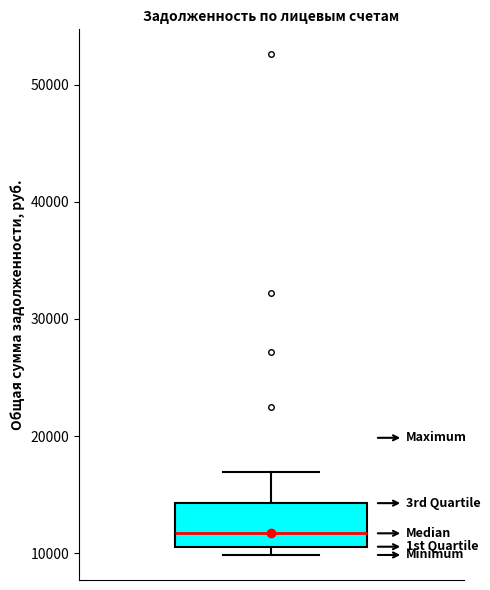

Where does the upper whisker of the box end on the y-axis? The values are not printed on the chart, so give them approximately, as read against the axis.

17000